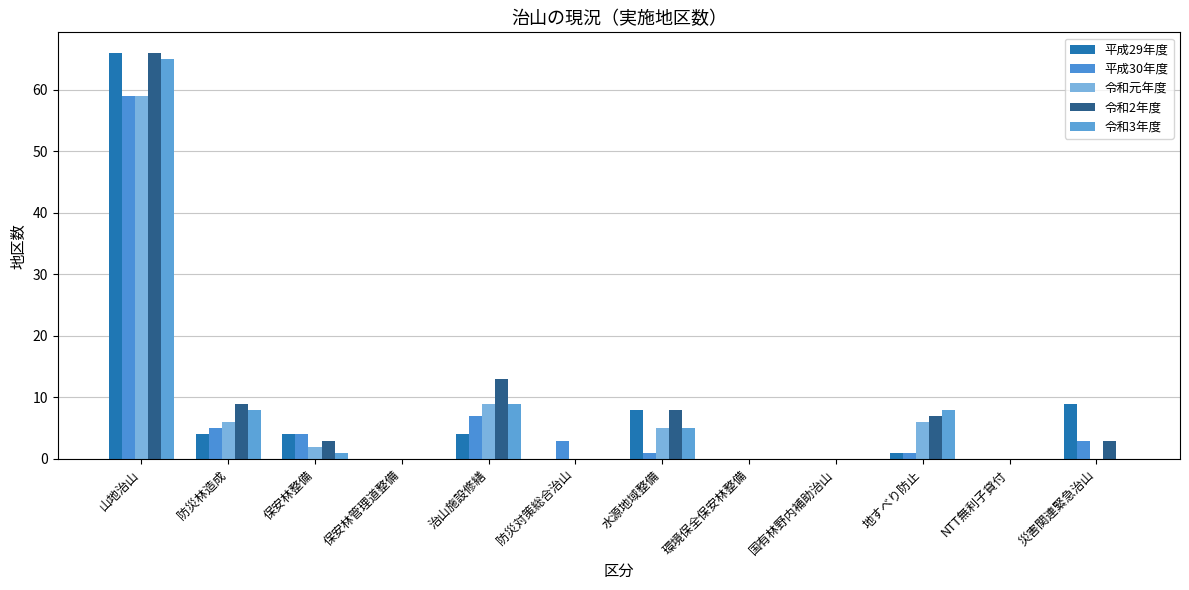

Rank the series at 地すべり防止 from highest to lowest value.

令和3年度, 令和2年度, 令和元年度, 平成29年度, 平成30年度